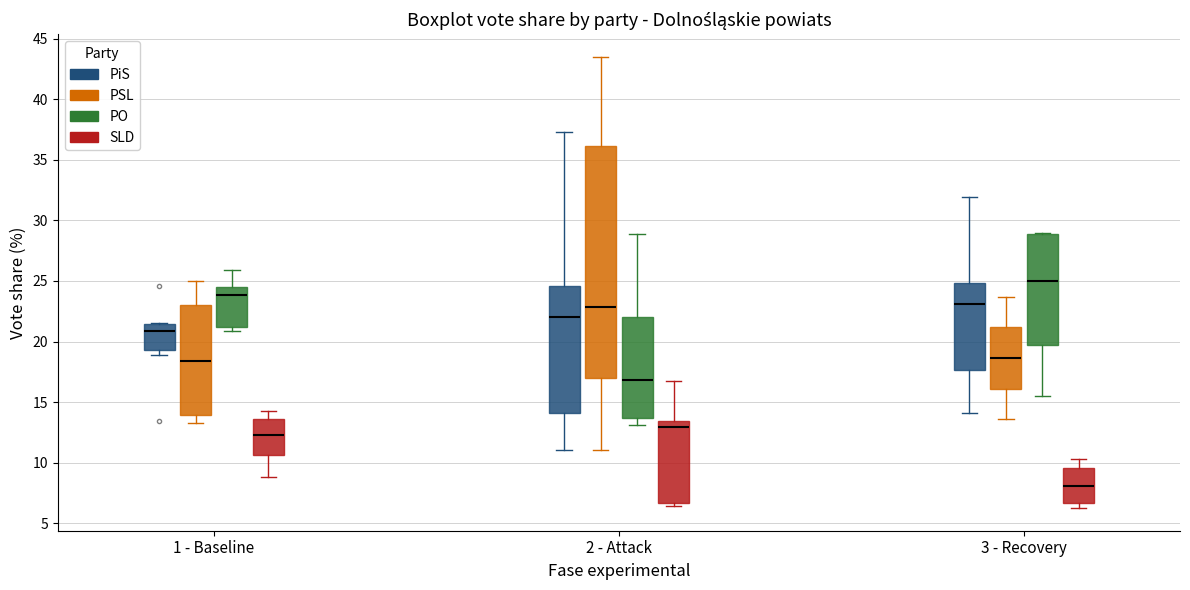

Where does the lower whisker of the box for 1 - Baseline (SLD) end on the y-axis? The values are not printed on the chart, so give them approximately, as read against the axis.

9.0